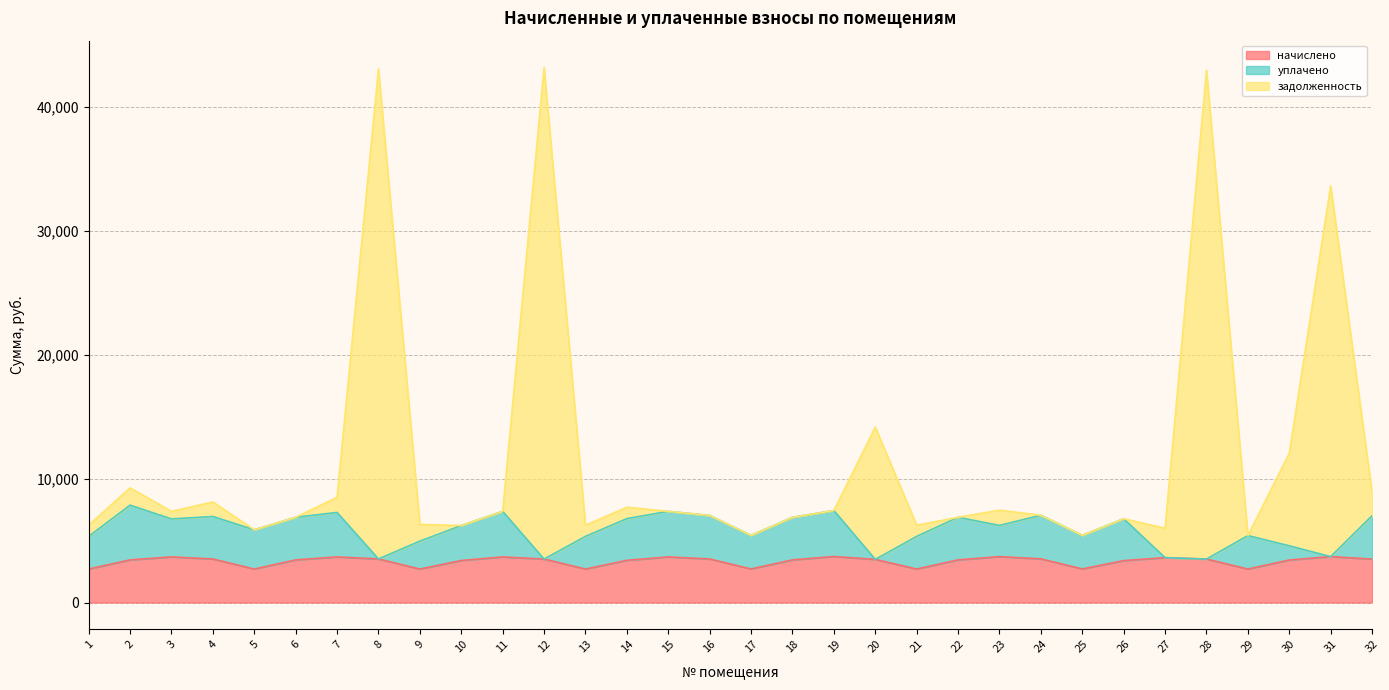

What is the smallest value displayed?

2699.3